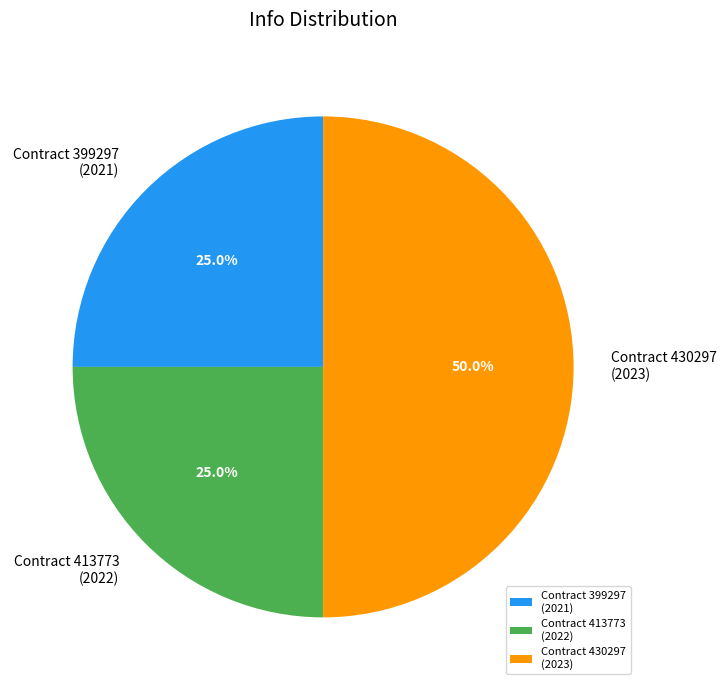

Do Contract 430297 (2023) and Contract 399297 (2021) together represent more than half of the pie?

Yes